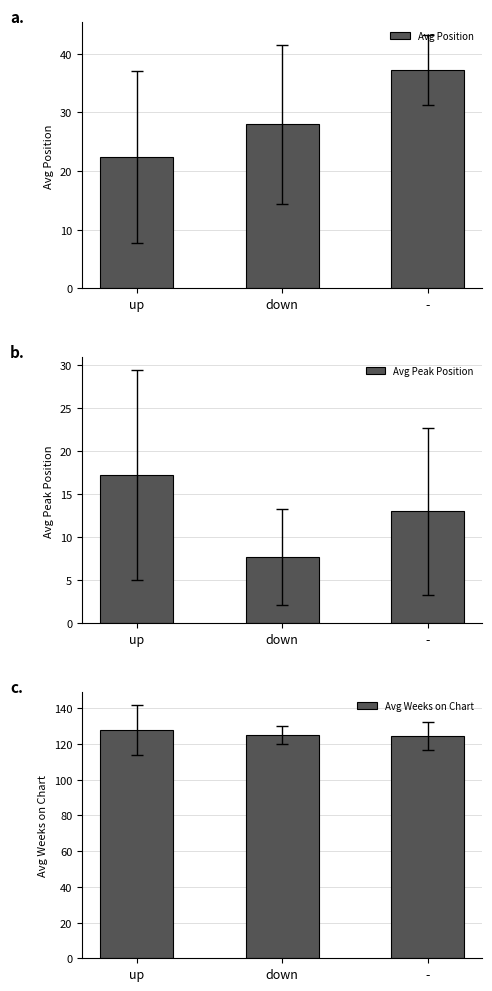

The value of Avg Weeks on Chart at down is 125.1. True or false?

True